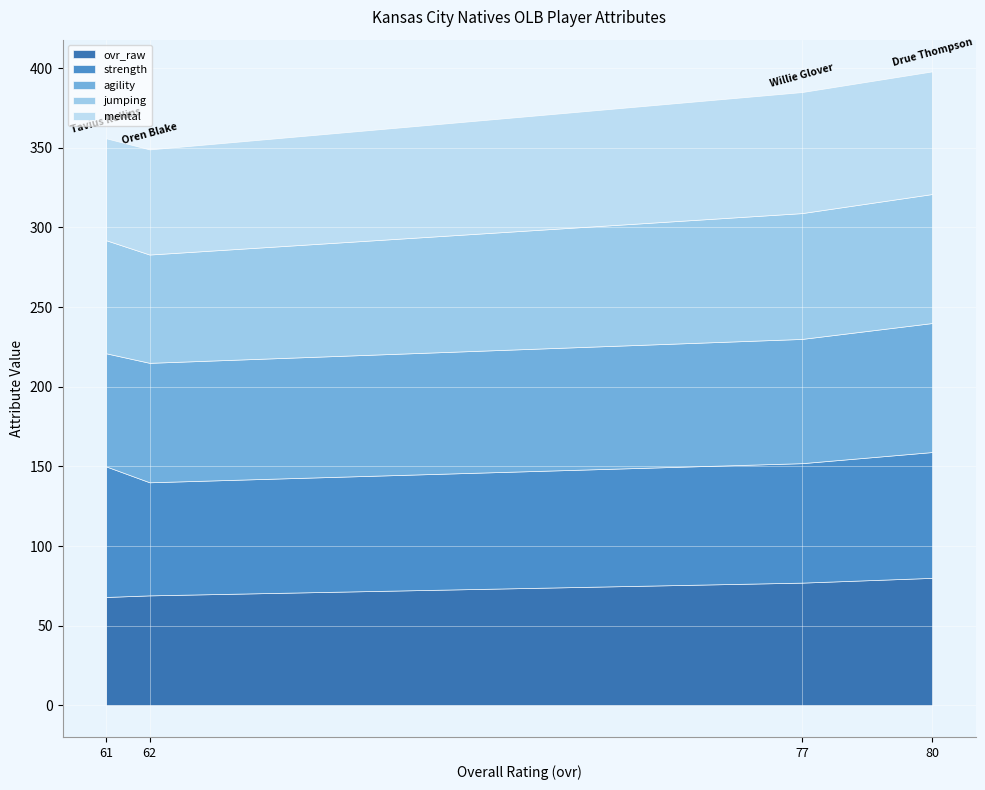

Is it true that ovr_raw equals 31 at 80?

False